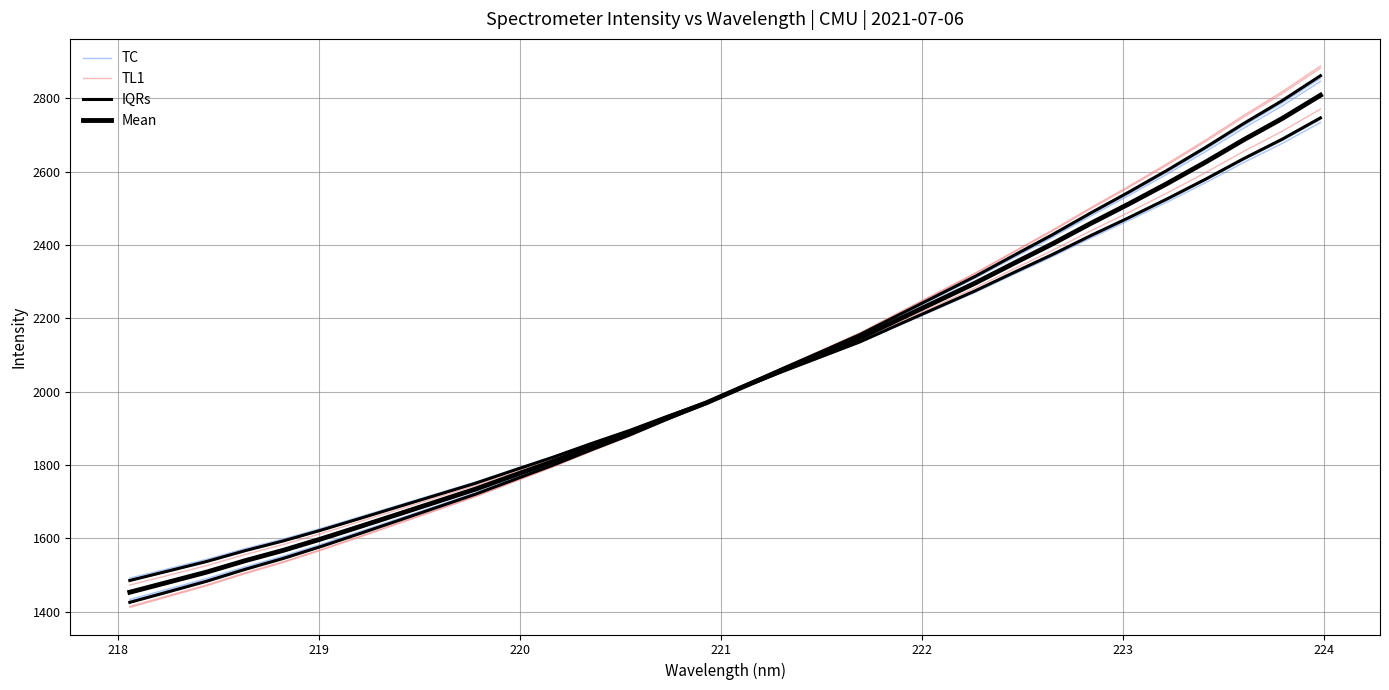

What is the lowest value of the IQRs series?

1425.5